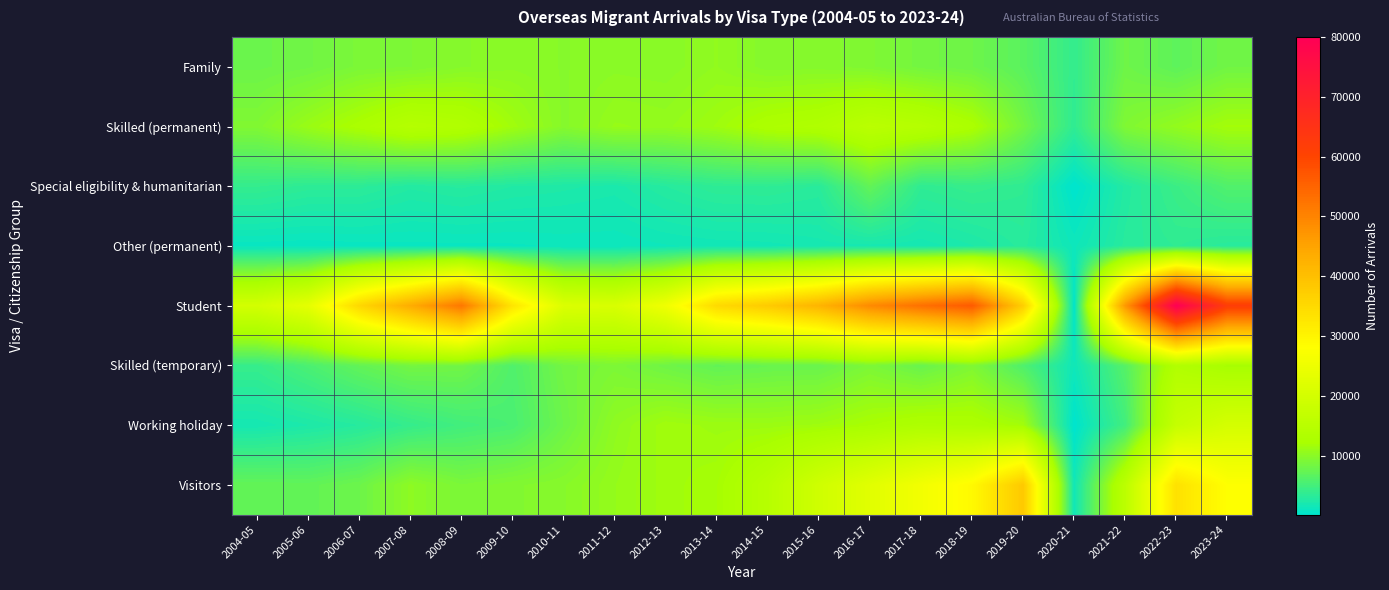

List the series in order of their peak value, lowest first.

Other (permanent), Special eligibility & humanitarian, Family, Skilled (temporary), Skilled (permanent), Working holiday, Visitors, Student